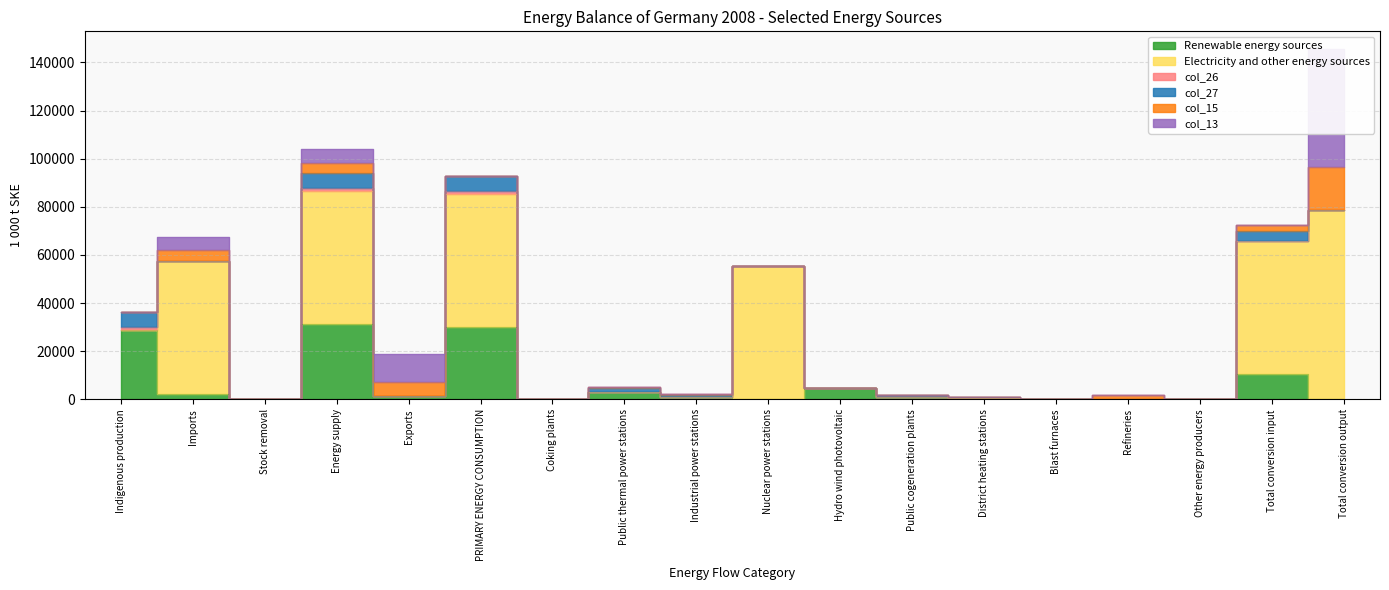

What is the label of the 17th point from the right?

Imports